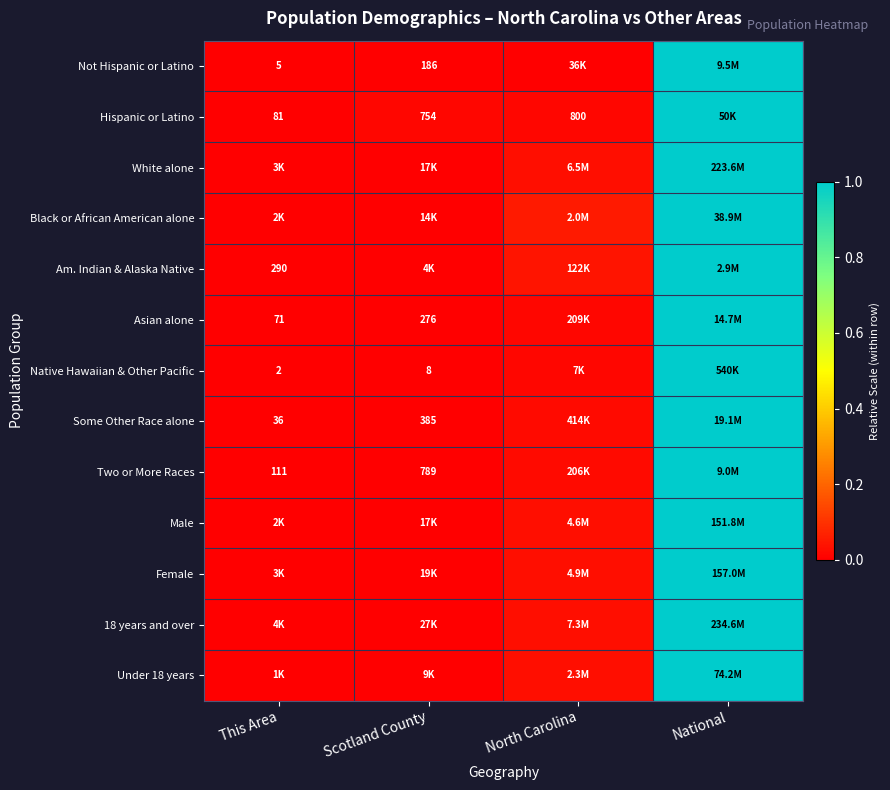

Is it true that Hispanic or Latino equals -0.7 at This Area?

False